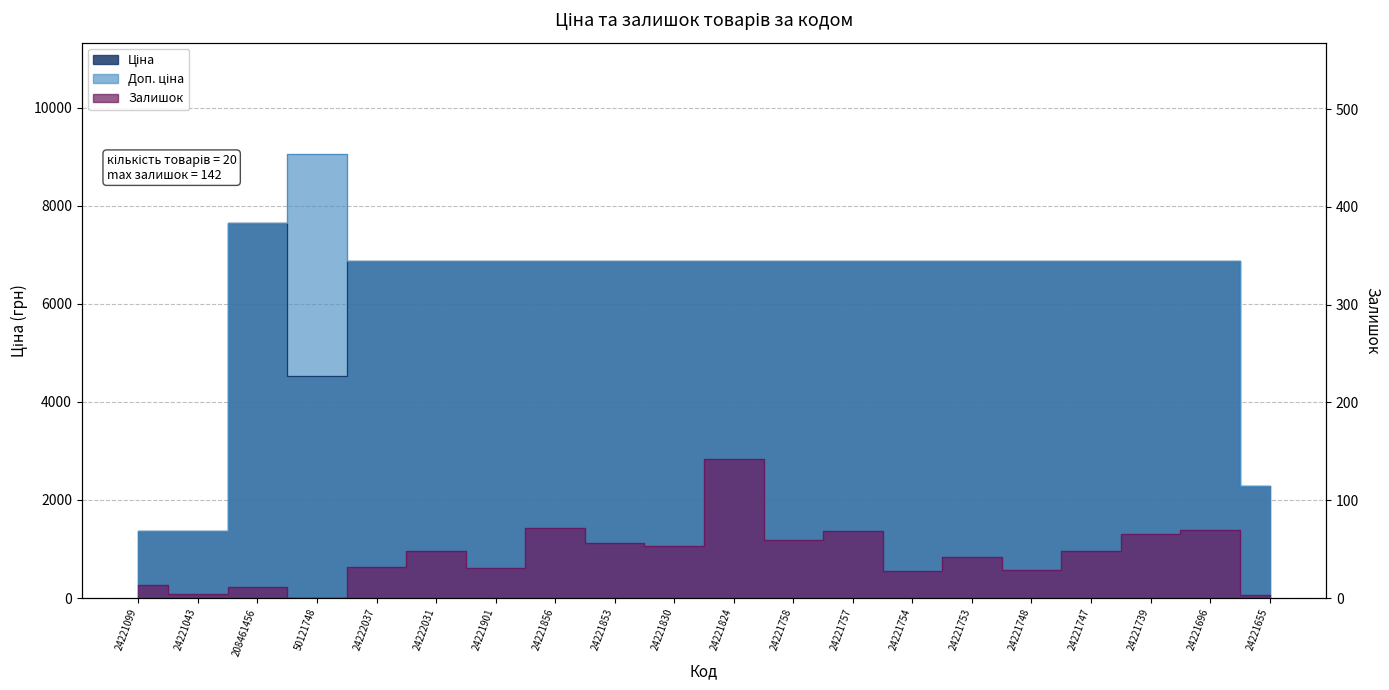

At which category does Ціна reach its first local valley?

50121748